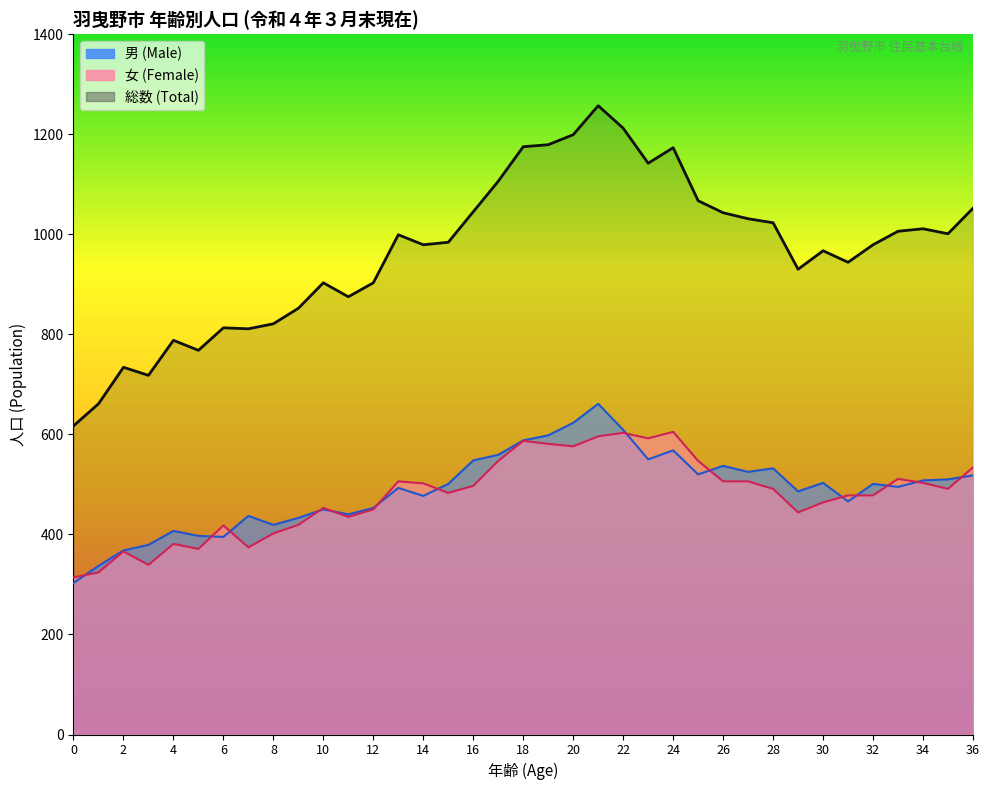

How many values in the 男 (Male) series are below 501?

18